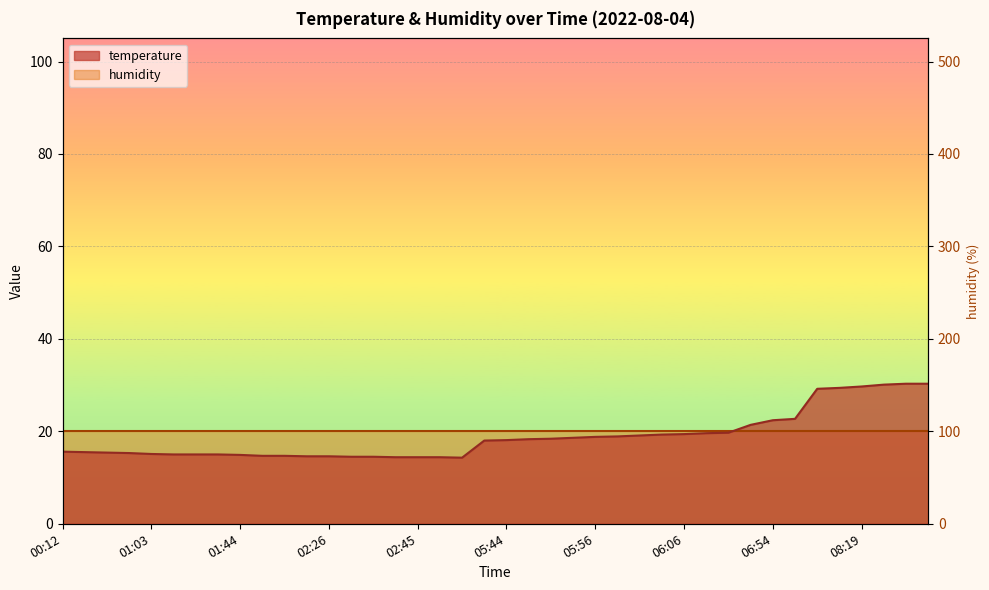

What is the label of the 18th point from the right?

05:50